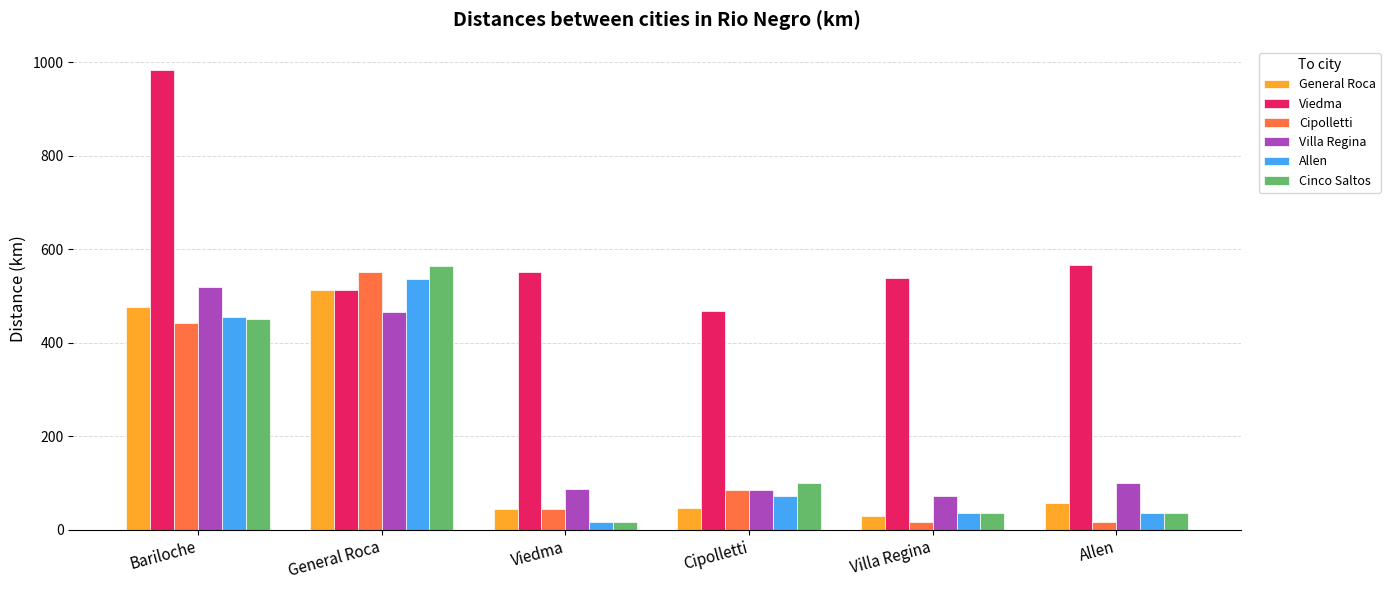

What is the value of the Viedma bar at the 3rd from the left?

552